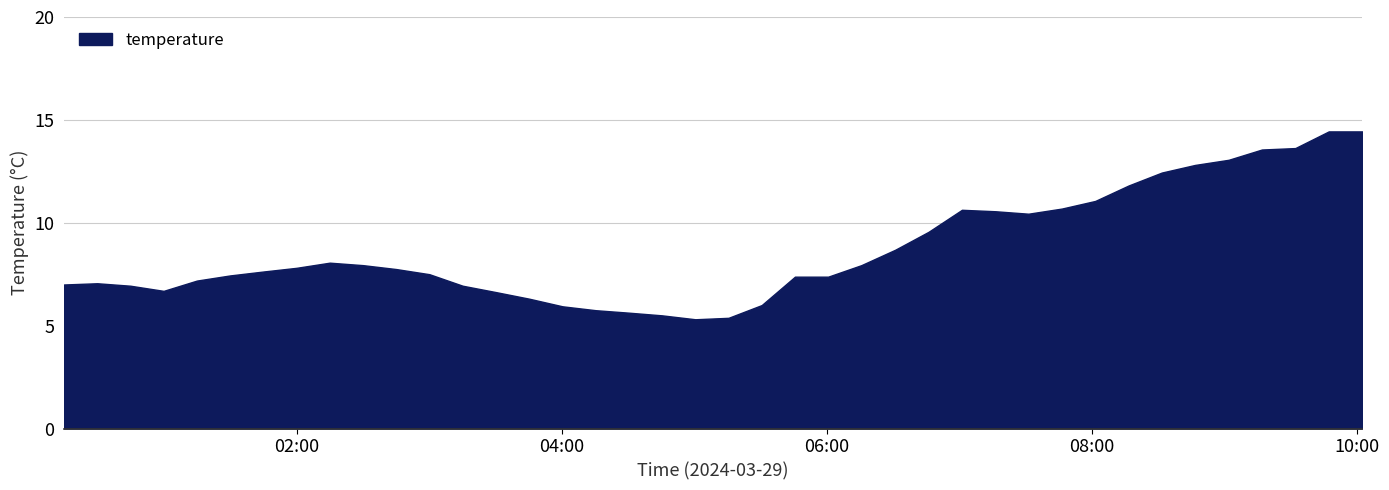

What is the minimum value shown in the chart?

5.3